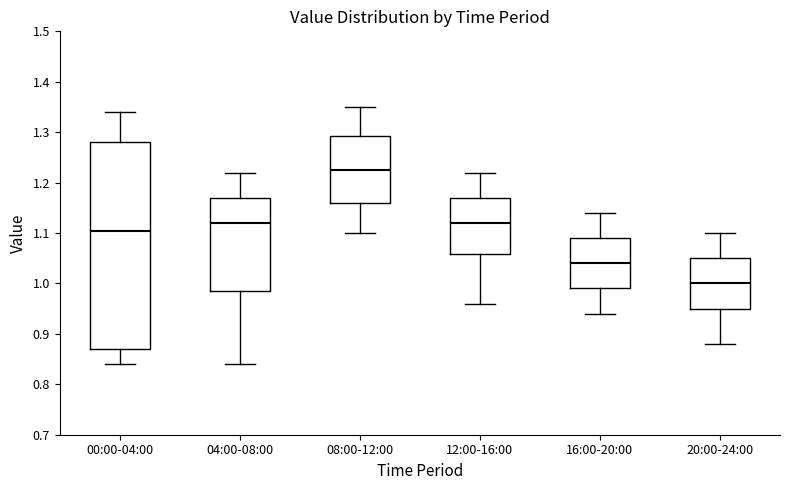

Comparing the boxes themselves (not the whiskers), which one is the tallest?

00:00-04:00